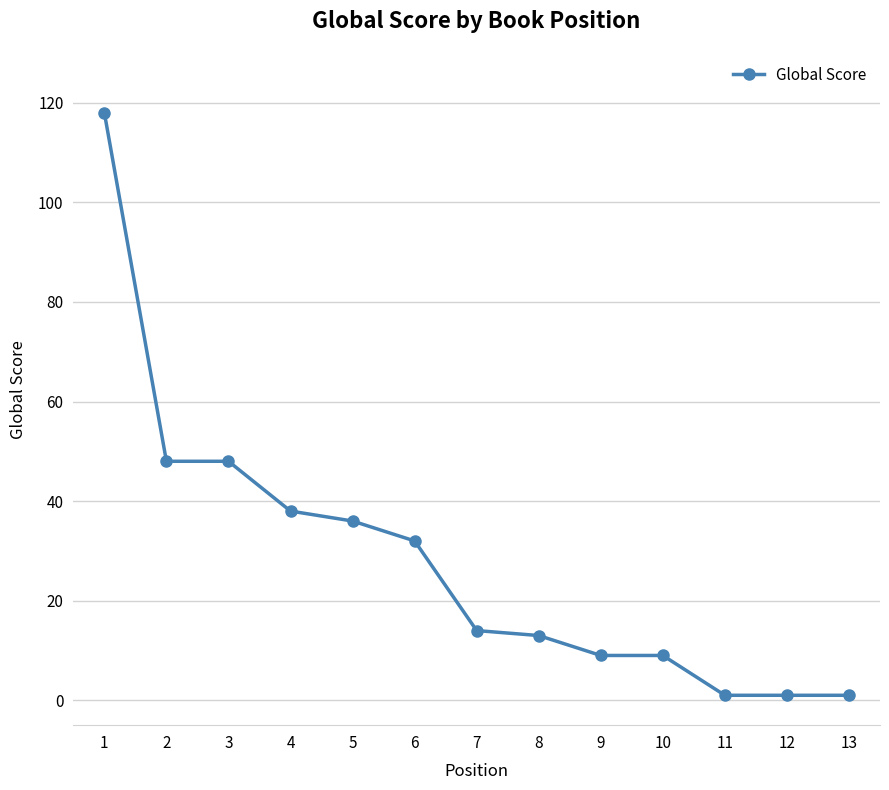

How many data points does each series have?

13